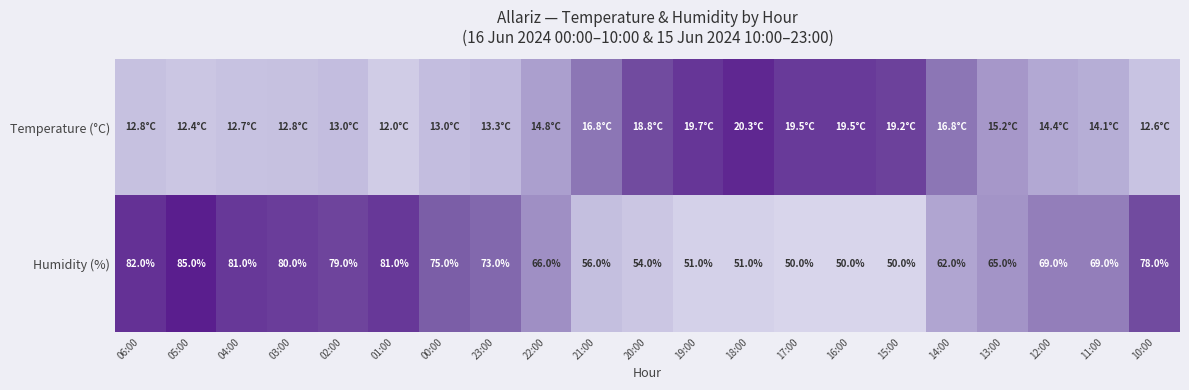

Where is Humidity (%) nearest to the value 0?

17:00